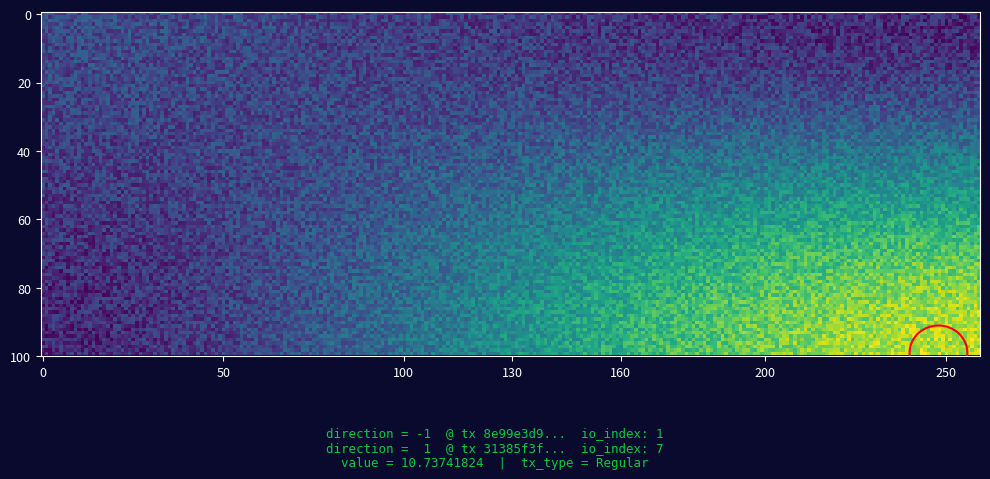

Which has a higher value, io_index or direction?

io_index